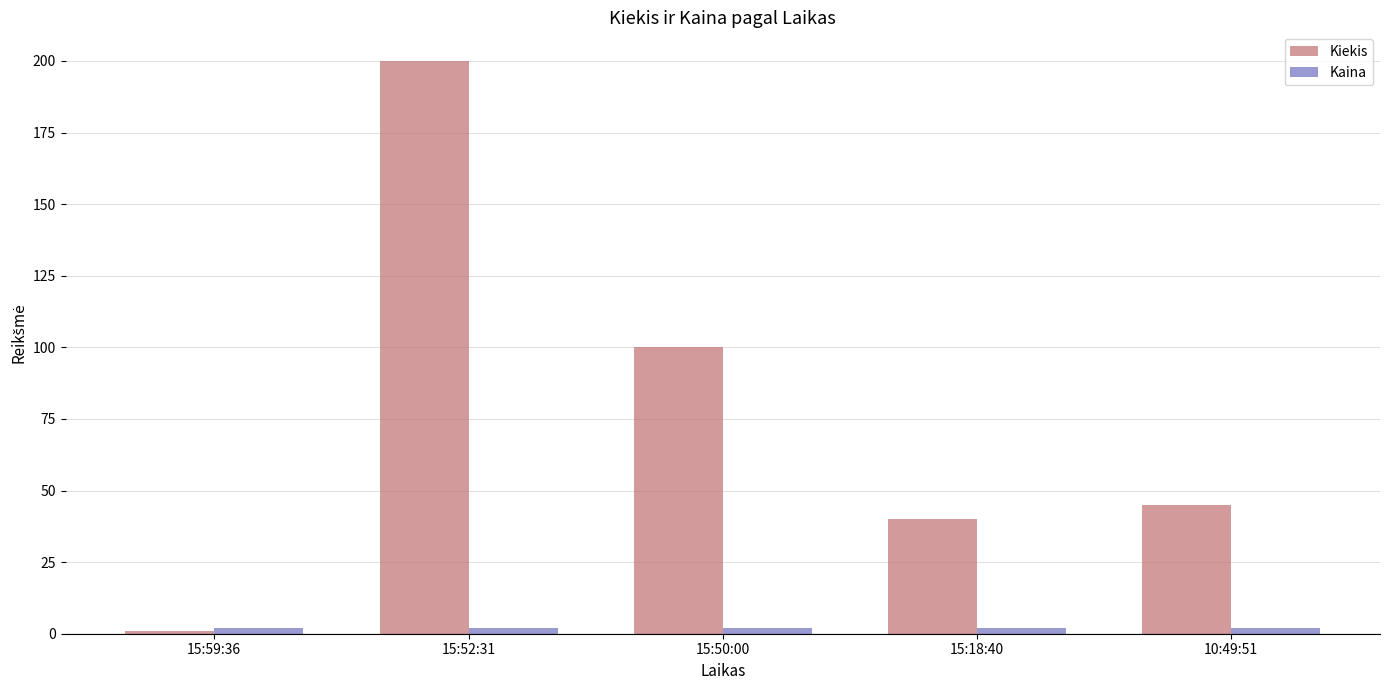

What is the value of the Kiekis bar at the 3rd from the left?

100.0